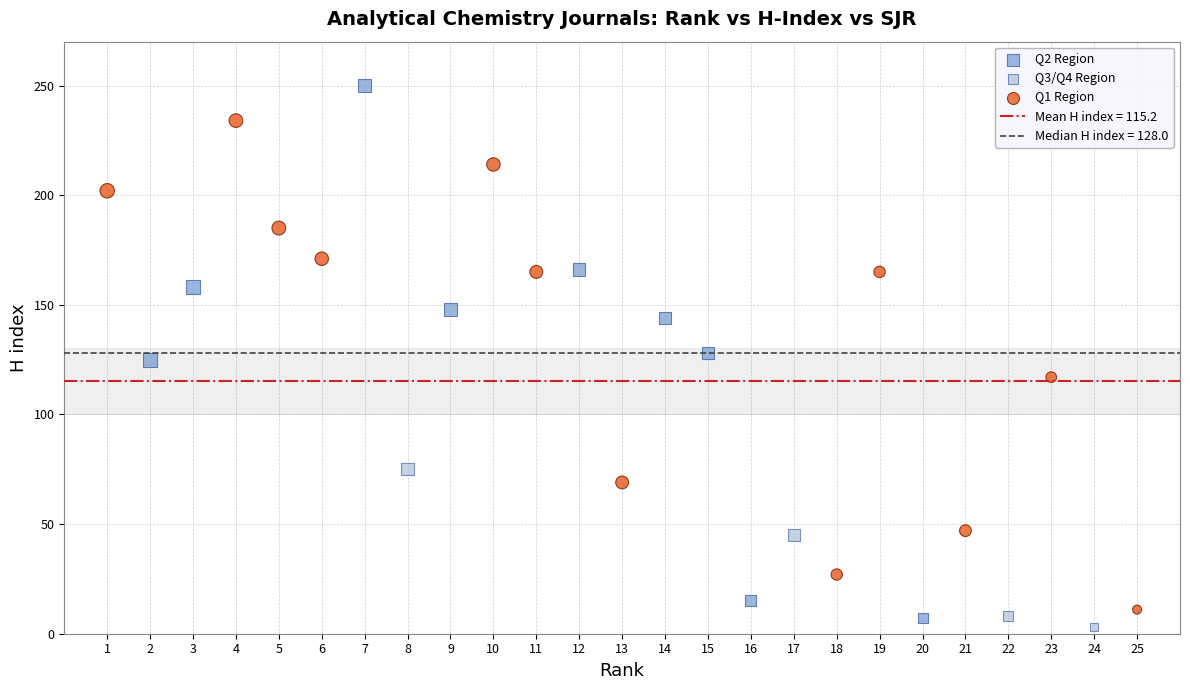

Which series contains the highest Y value?

Q2 Region